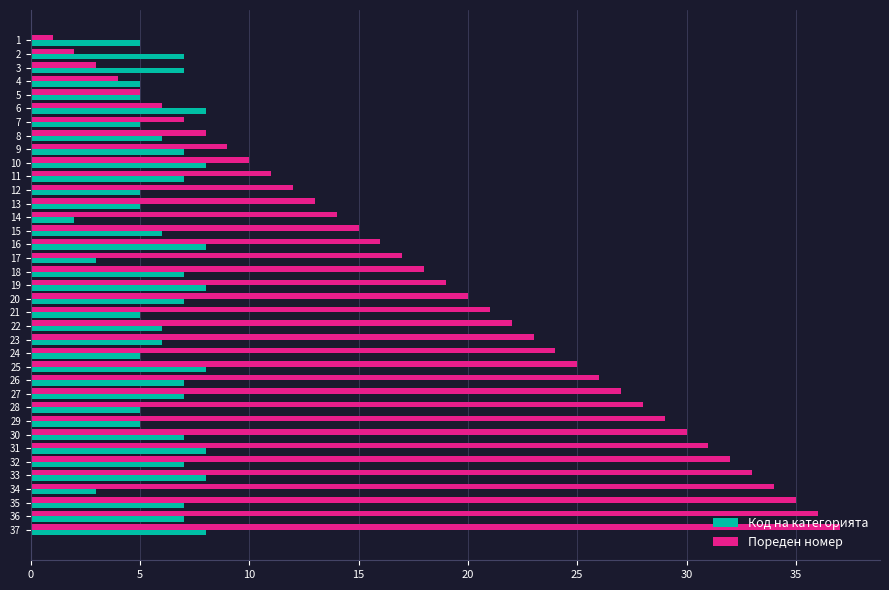

Which series has the largest range (max minus min)?

Пореден номер